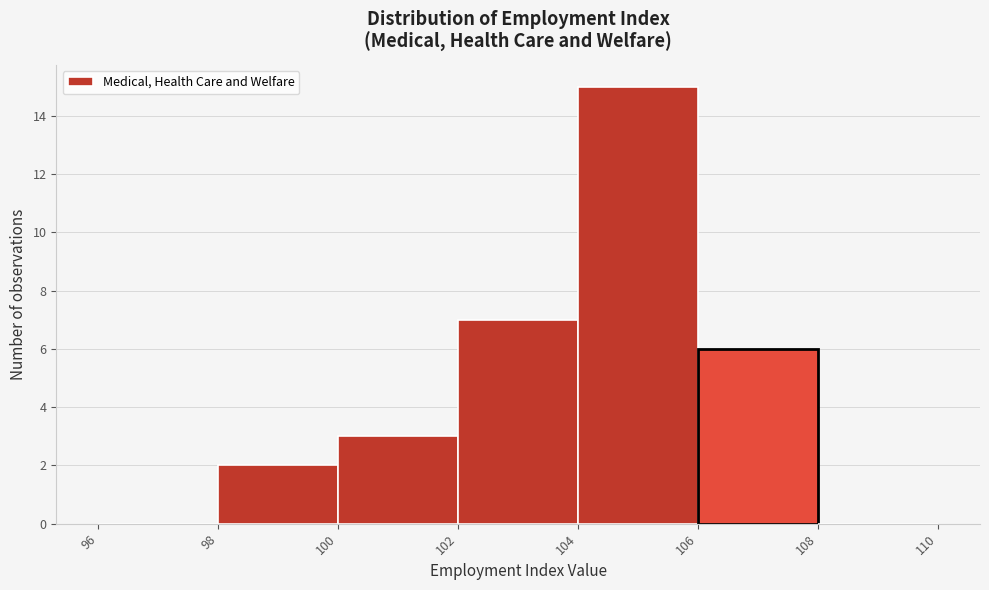

Reading left to right, list every bar in this chart as the range it spans on the x-axis followed by its height. The values are not printed on the chart, so give them approximately, as read against the axis.

96 to 98: 0
98 to 100: 2
100 to 102: 3
102 to 104: 7
104 to 106: 15
106 to 108: 6
108 to 110: 0